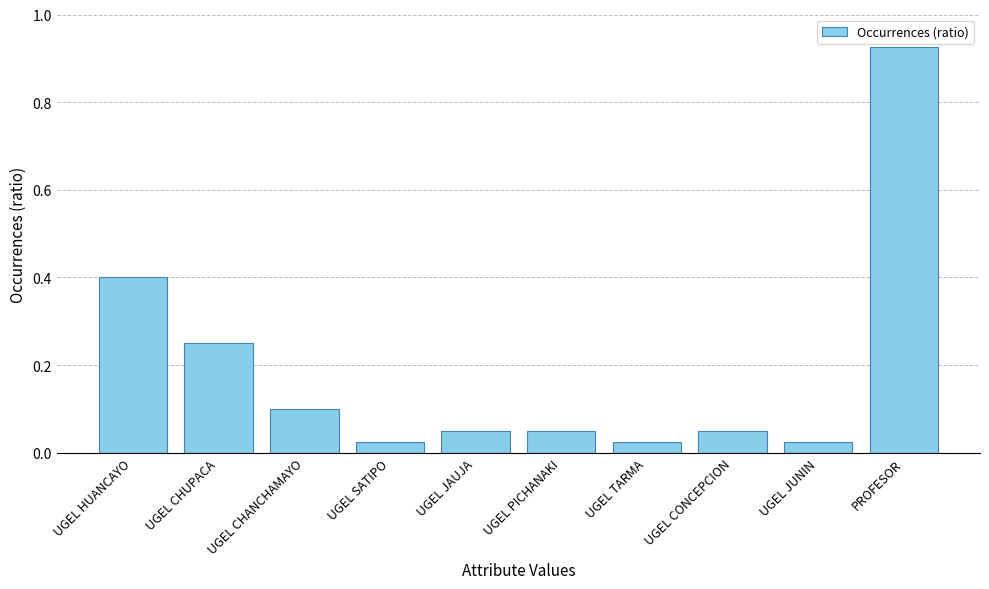

What is the label of the 6th bar from the right?

UGEL JAUJA